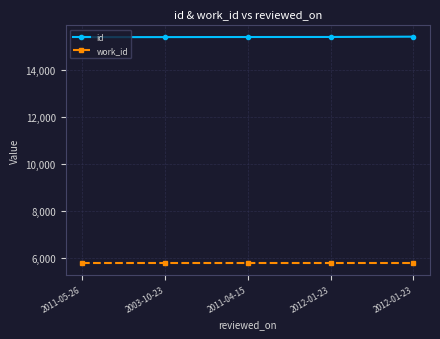

What is the average value of the work_id series?

5775